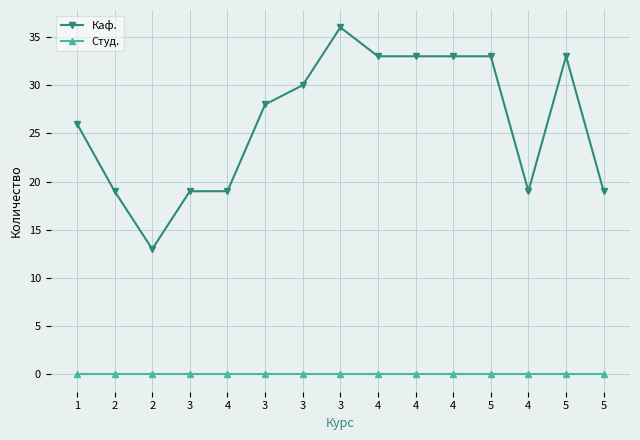

How many values in the Каф. series are below 28?

7